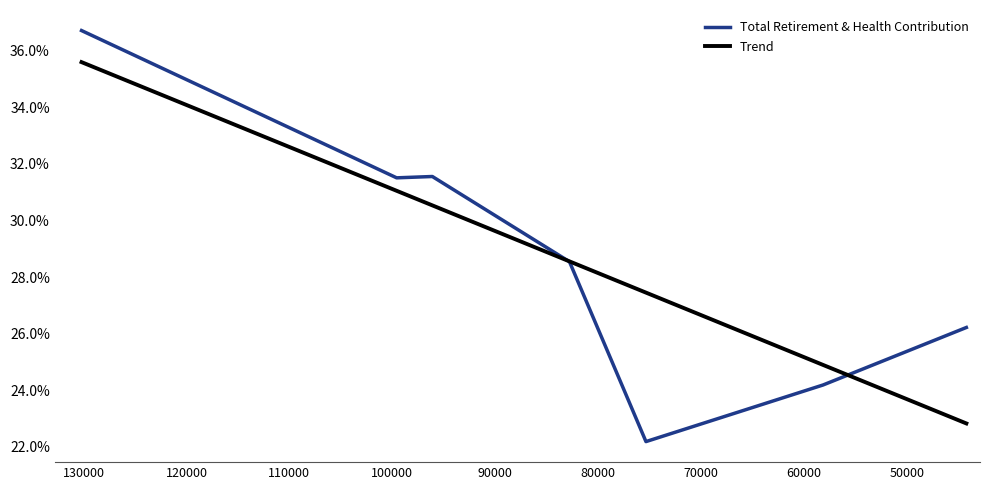

How many data points in Trend are above 28553?

4